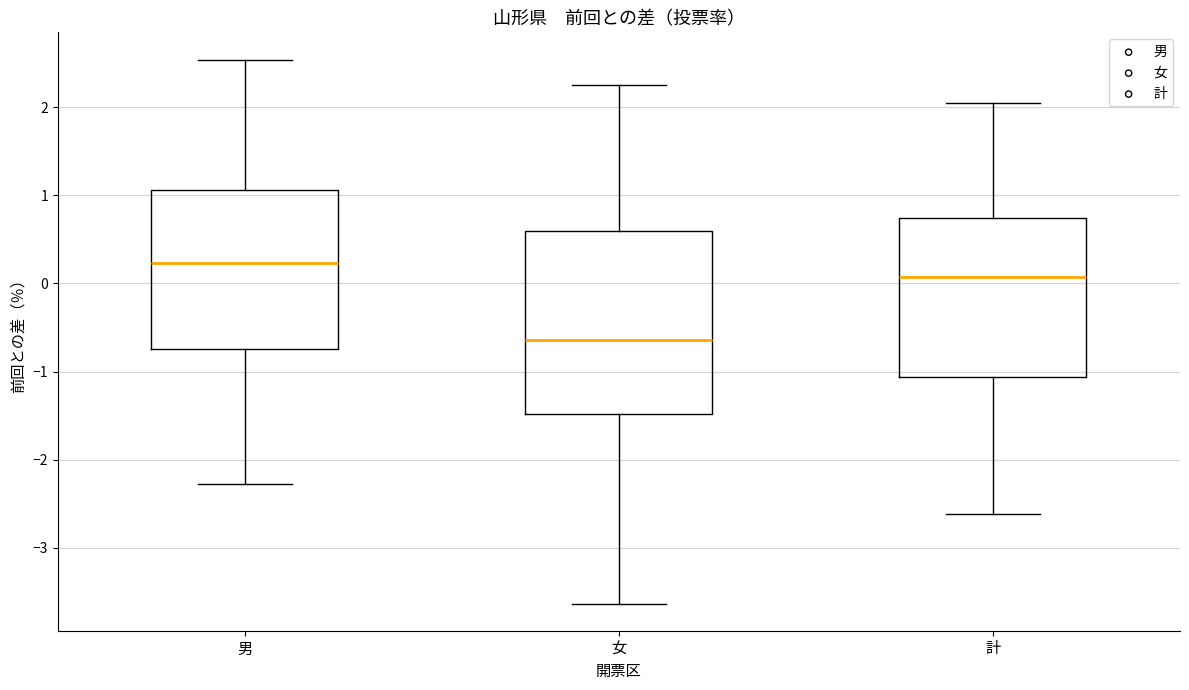

Reading left to right, transcribe this box plot: for each box, give where its median line is, the range the box spans, and where its two whiskers end, as read against the y-axis. The values are not printed on the chart, so give them approximately, as read against the axis.

男: median 0.2, box -0.7 to 1.1, whiskers -2.3 to 2.5
女: median -0.6, box -1.5 to 0.6, whiskers -3.6 to 2.3
計: median 0.1, box -1.1 to 0.7, whiskers -2.6 to 2.1